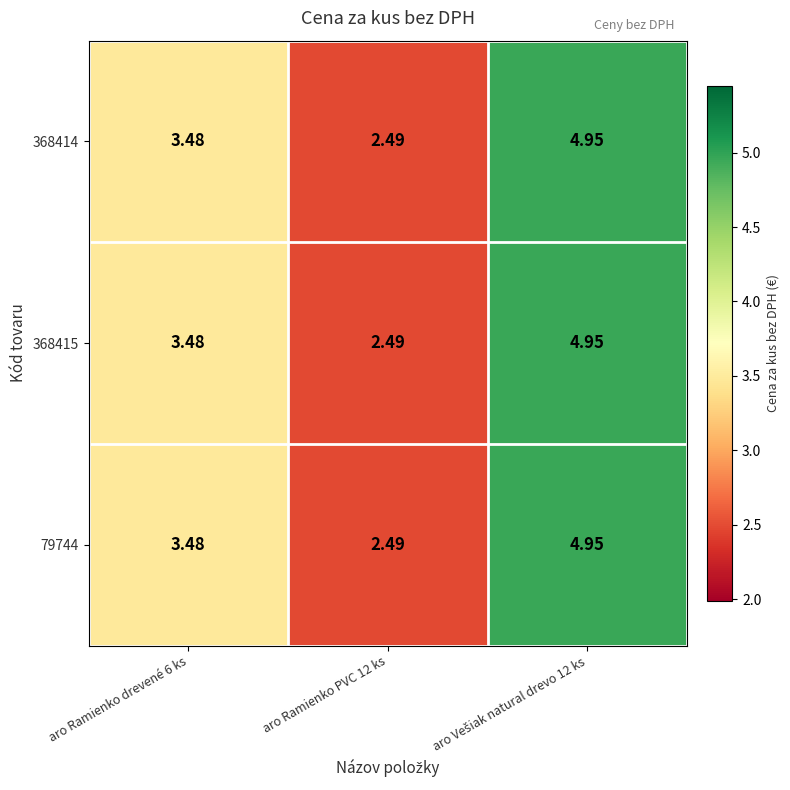

Is the value of 368415 at aro Ramienko drevené 6 ks greater than the value of 79744 at aro Ramienko PVC 12 ks?

Yes